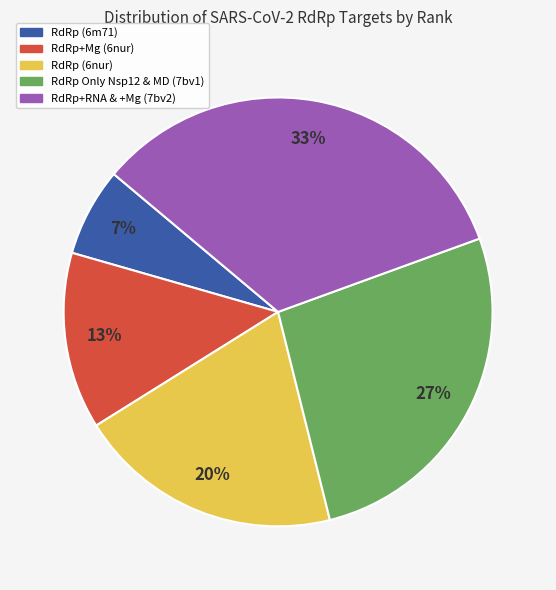

The RdRp+RNA & +Mg (7bv2) slice represents 33% of the pie. True or false?

True